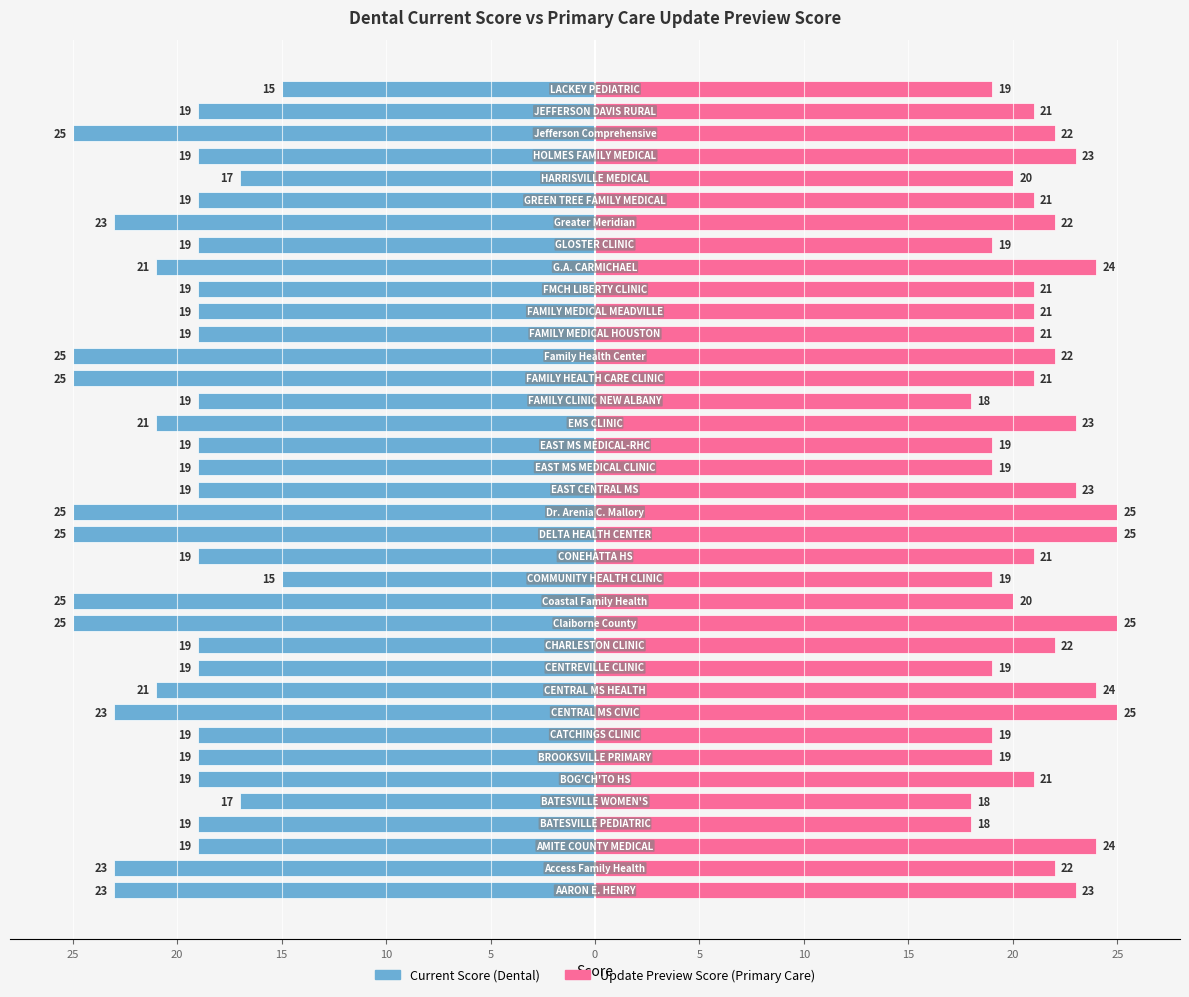

Are the bars grouped side by side (vs. stacked)?

Yes